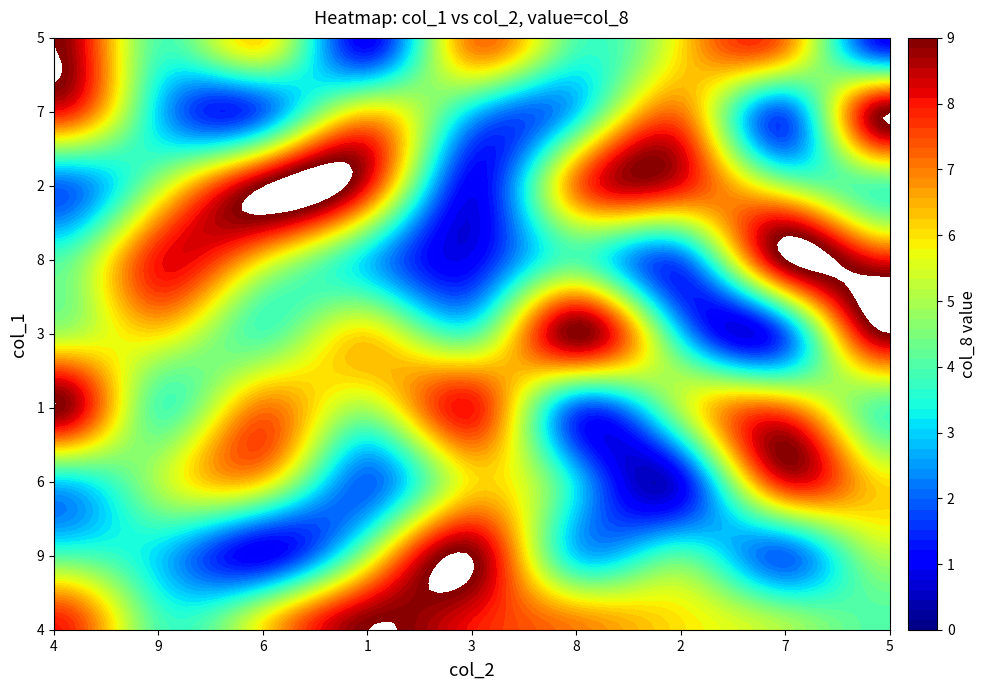

List the series in order of their peak value, lowest first.

6, 4, 9, 1, 3, 8, 2, 7, 5